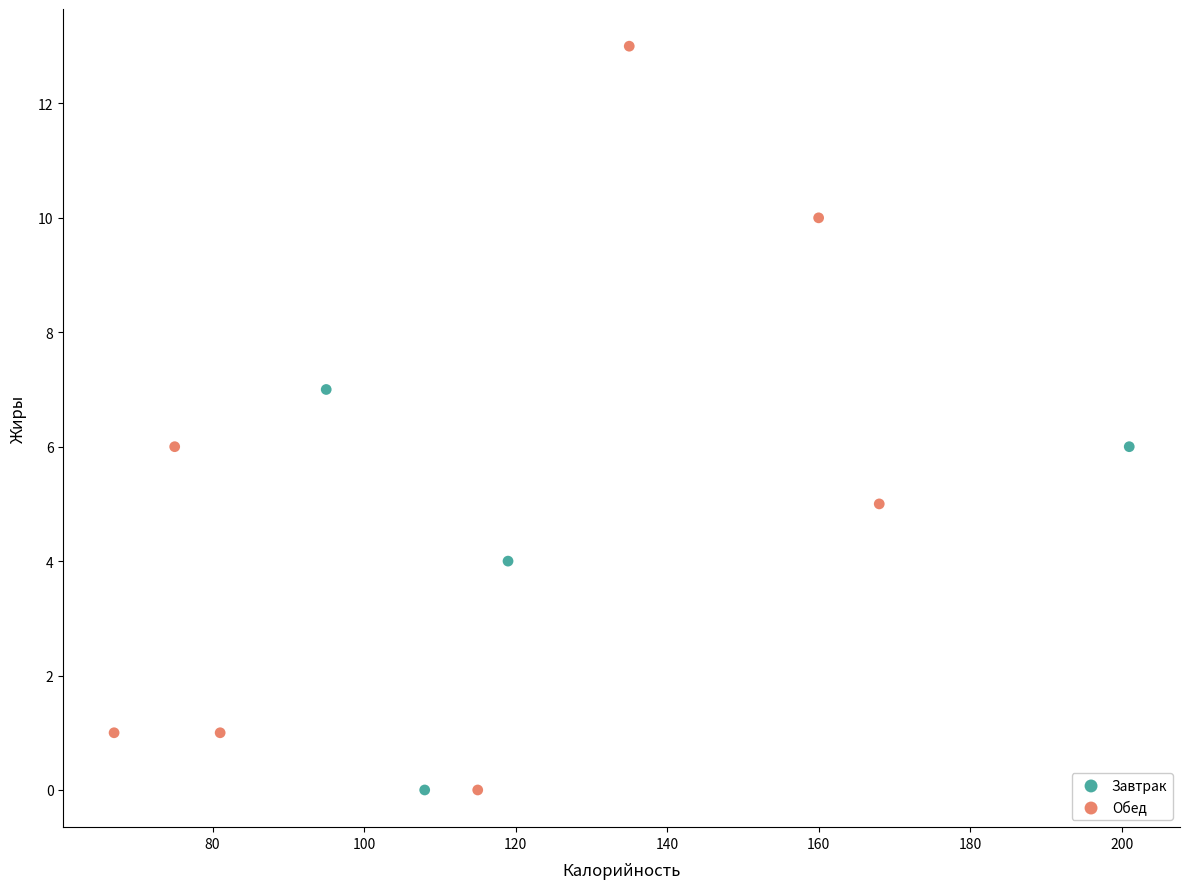

Which series reaches the maximum Y coordinate?

Обед